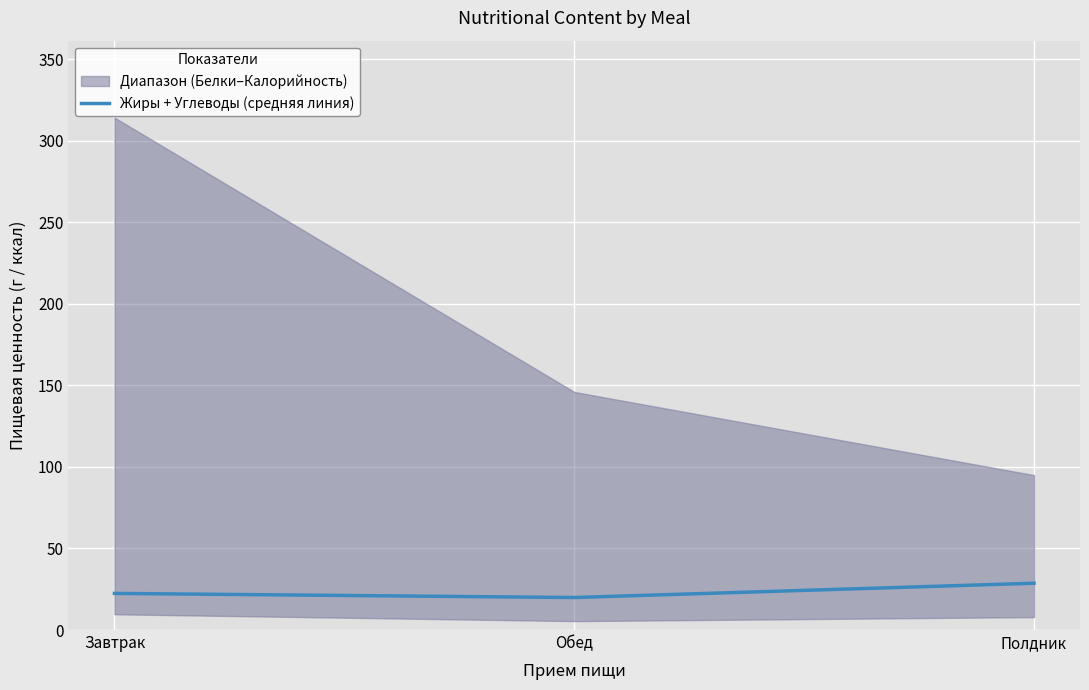

How many categories are shown in the chart?

3